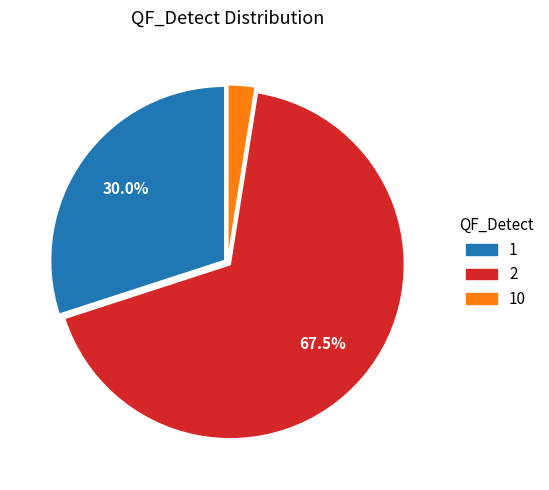

What portion of the pie excludes 1?

70.0%